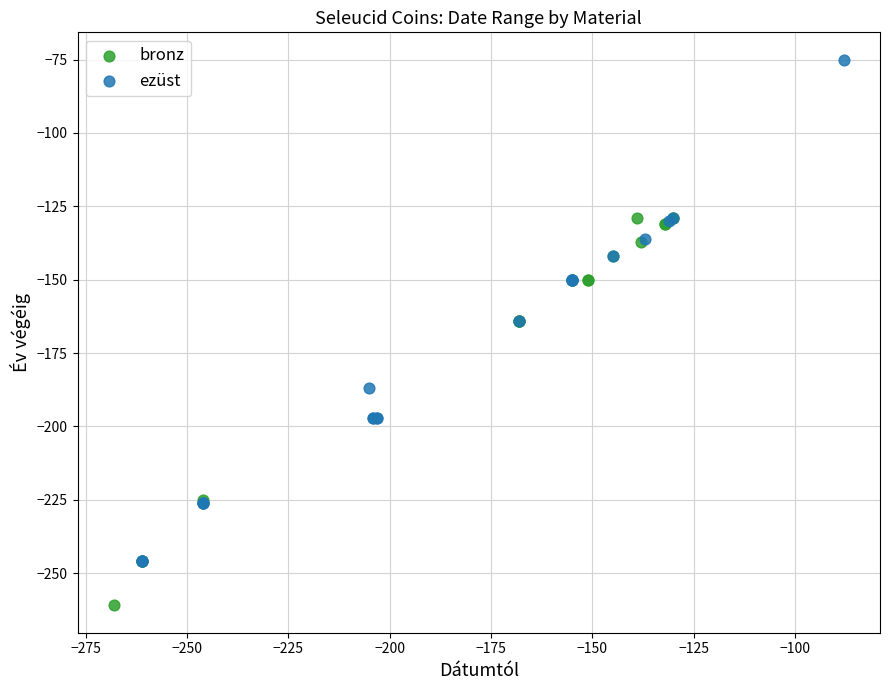

Which series contains the highest Y value?

ezüst